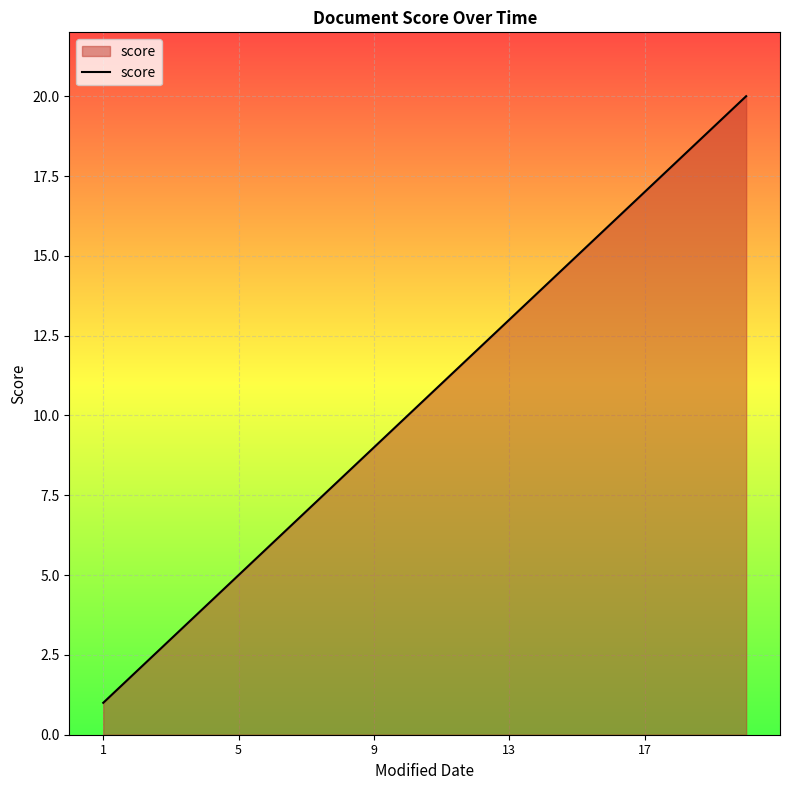

Does the chart display data point markers on the line(s)?

No